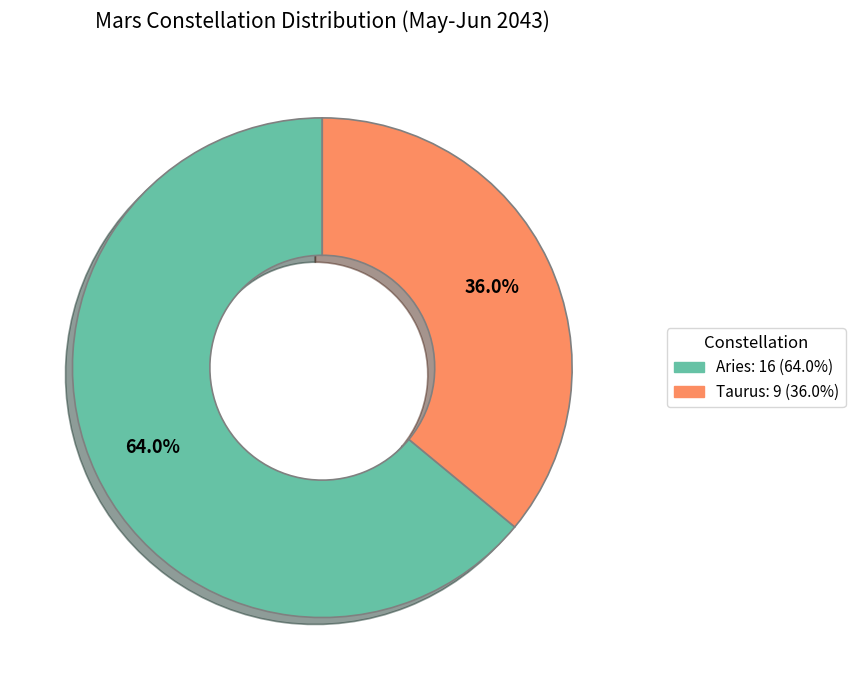

Combined, what portion of the pie is Aries and Taurus?

100.0%